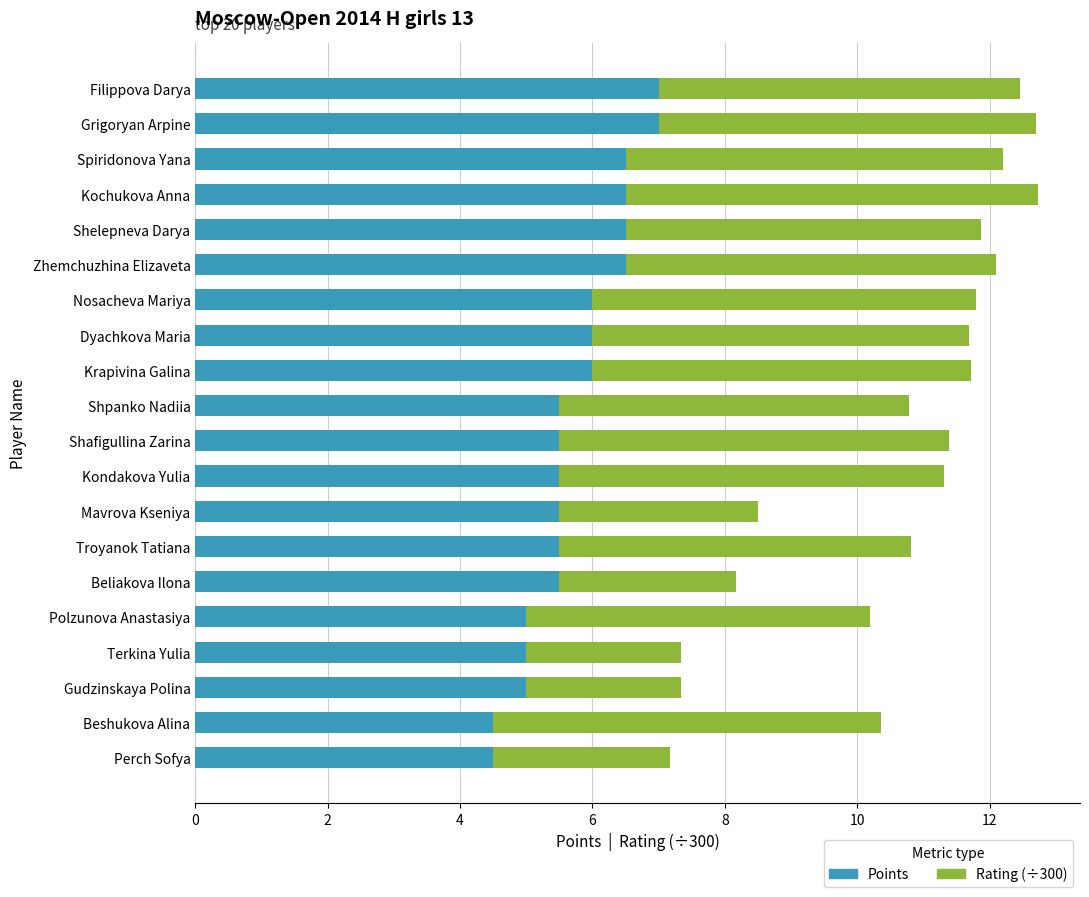

What is the total value across all series at Kochukova Anna?

12.7